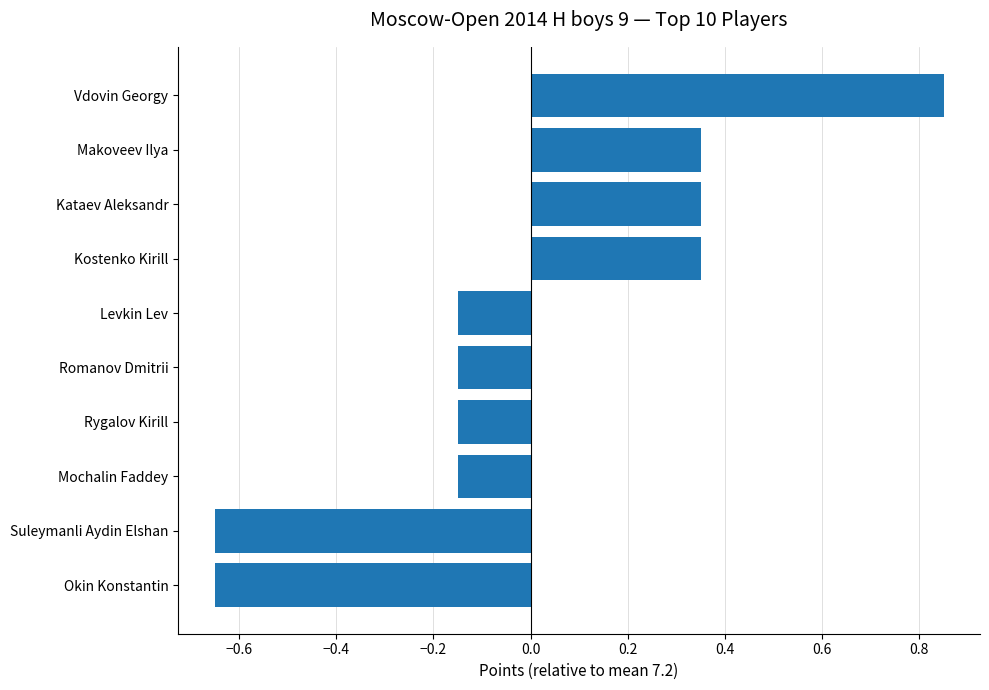

What position from the top is Rygalov Kirill?

7